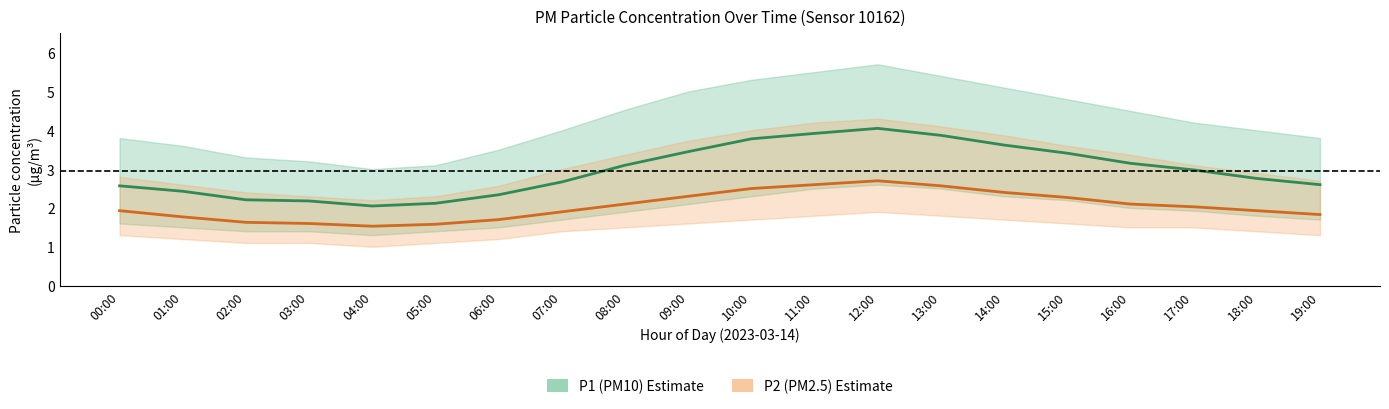

At which label does P1 (PM10) reach its peak?

12:00